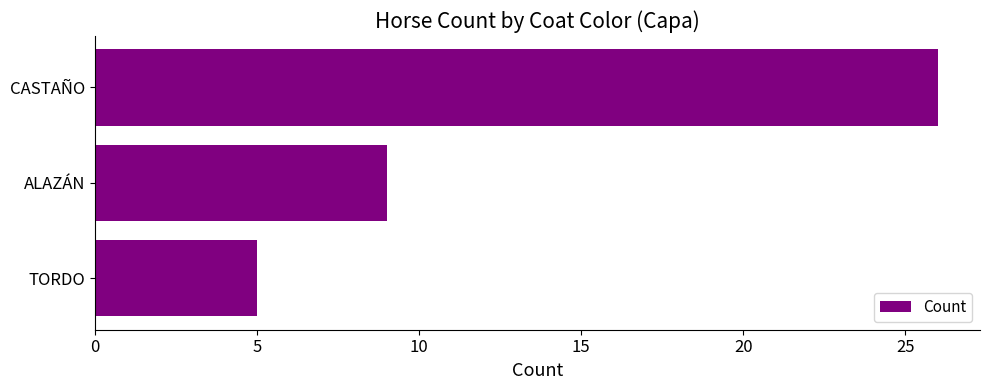

Rank the categories by value from lowest to highest.

TORDO, ALAZÁN, CASTAÑO